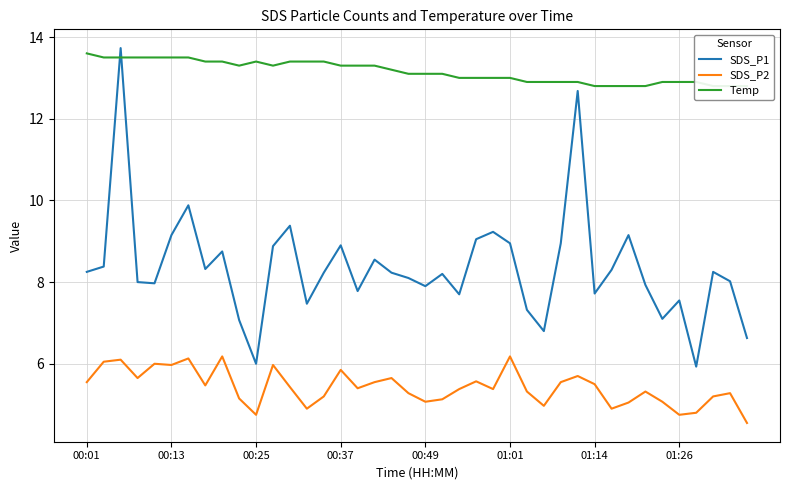

What is the sum of the SDS_P2 values at 01:01 and 00:01?

11.7